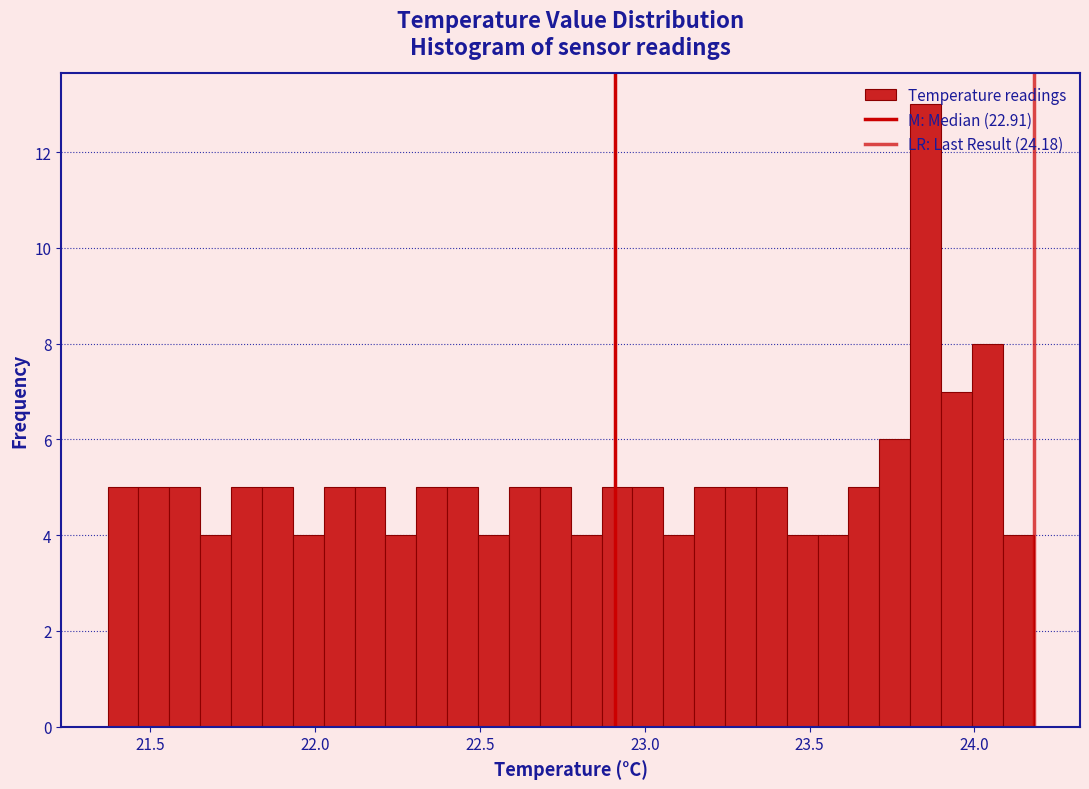

Around what value on the x-axis is the tallest bar? Give the approximate position of its centre, as read against the axis.

23.85